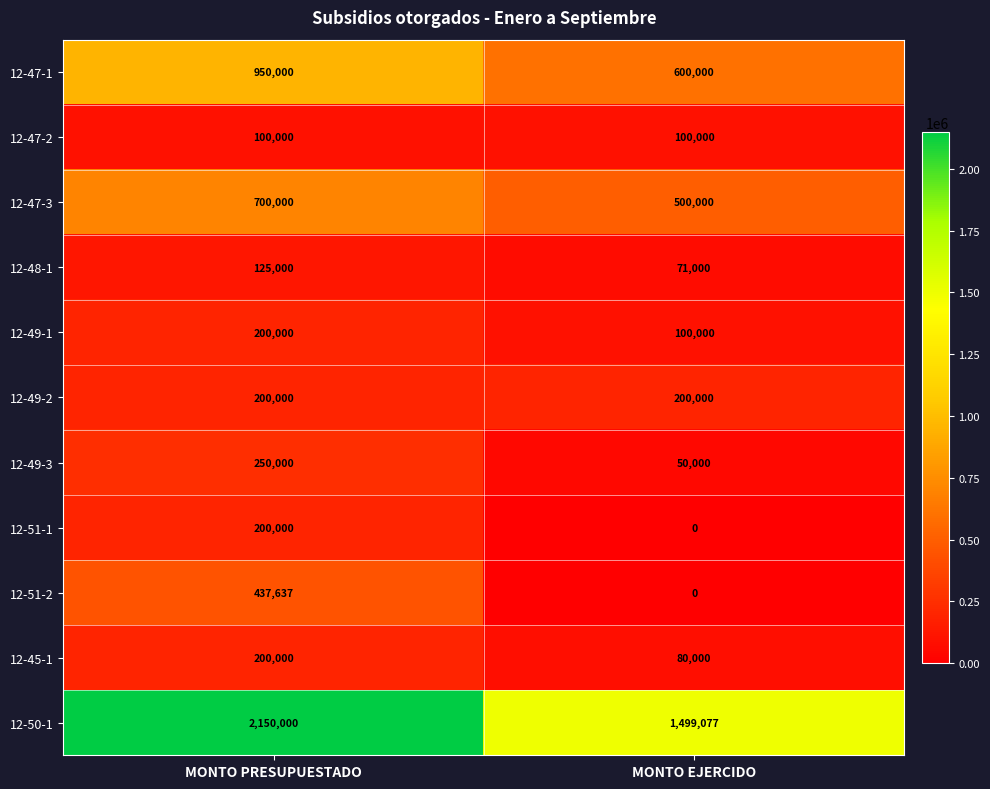

The value of 12-47-1 at MONTO PRESUPUESTADO is 950000. True or false?

True